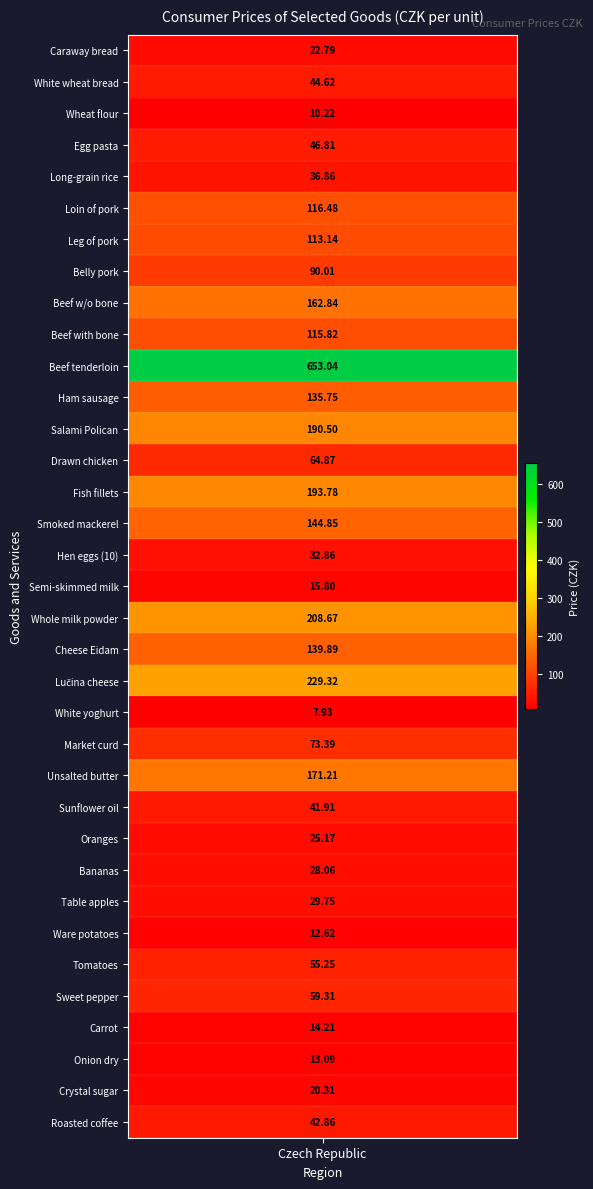

Where does the data first go above 55?

5